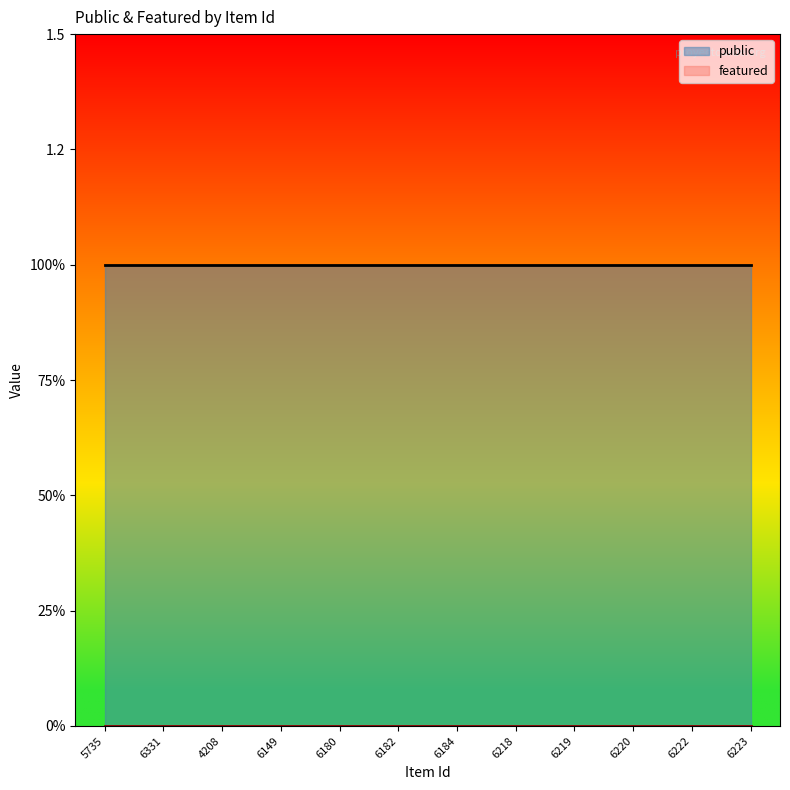

True or false: featured has more than 1 interior local peaks.

False